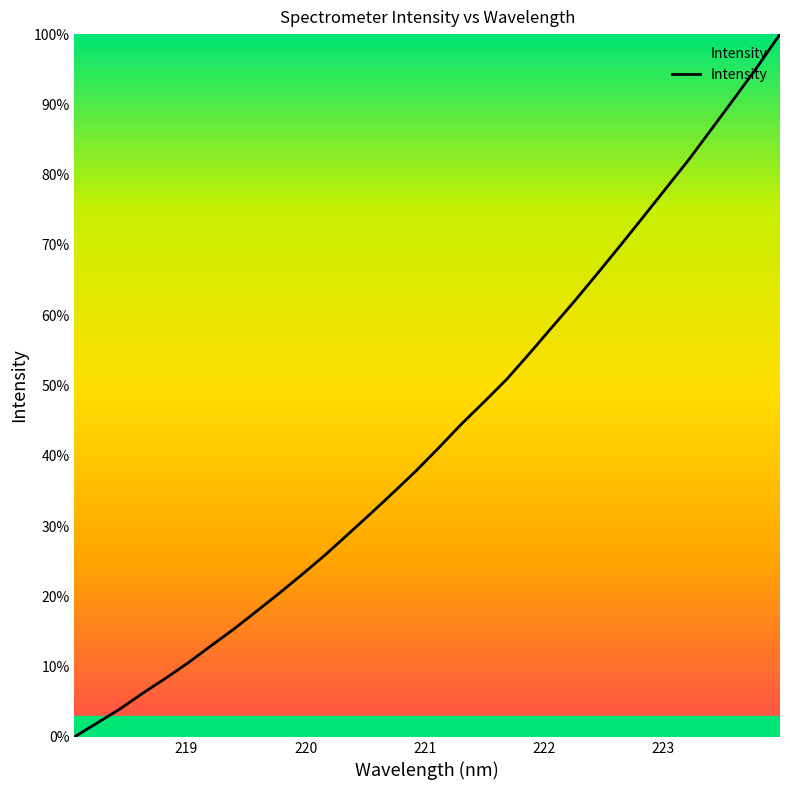

What is the maximum value shown in the chart?

100.0